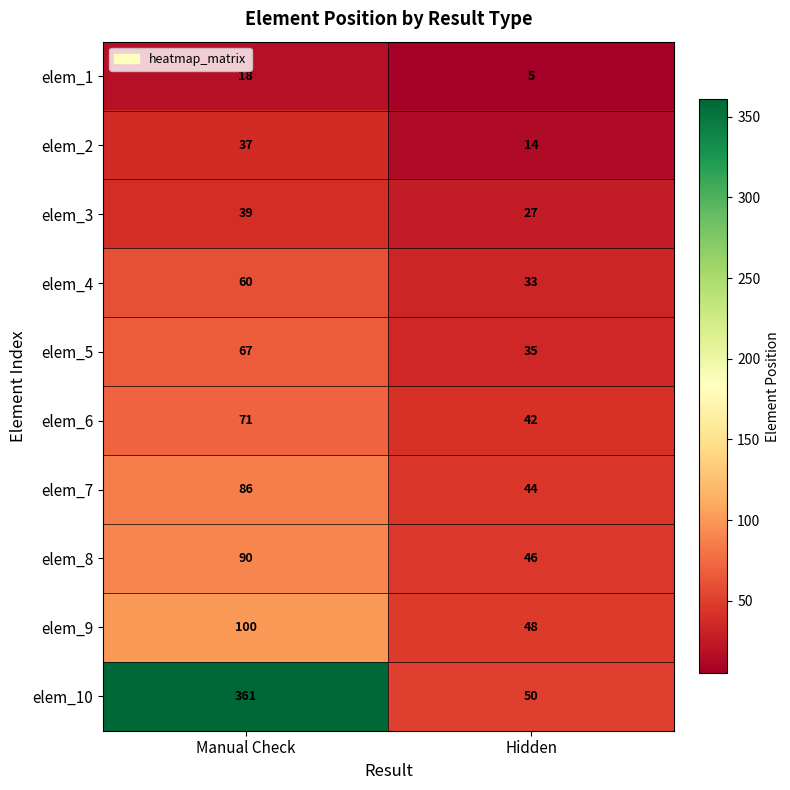

Rank the series by their maximum value, from highest to lowest.

elem_10, elem_9, elem_8, elem_7, elem_6, elem_5, elem_4, elem_3, elem_2, elem_1